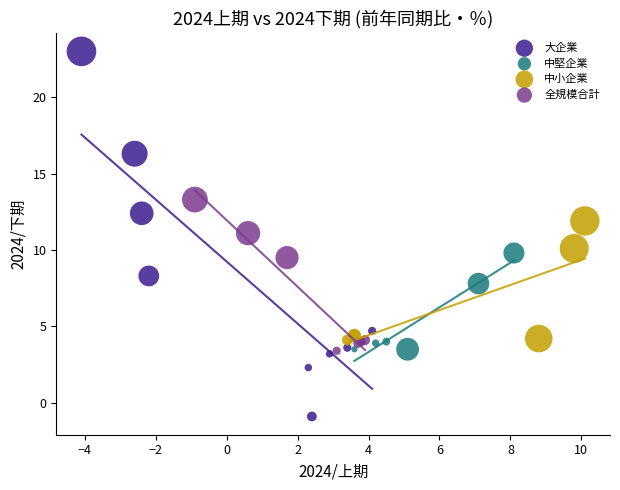

Which series has the widest spread of Y values?

大企業